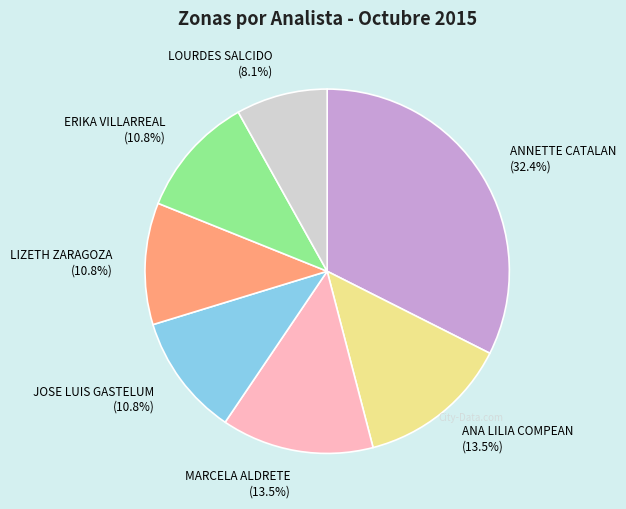

Combined, do LOURDES SALCIDO and MARCELA ALDRETE account for over 50%?

No